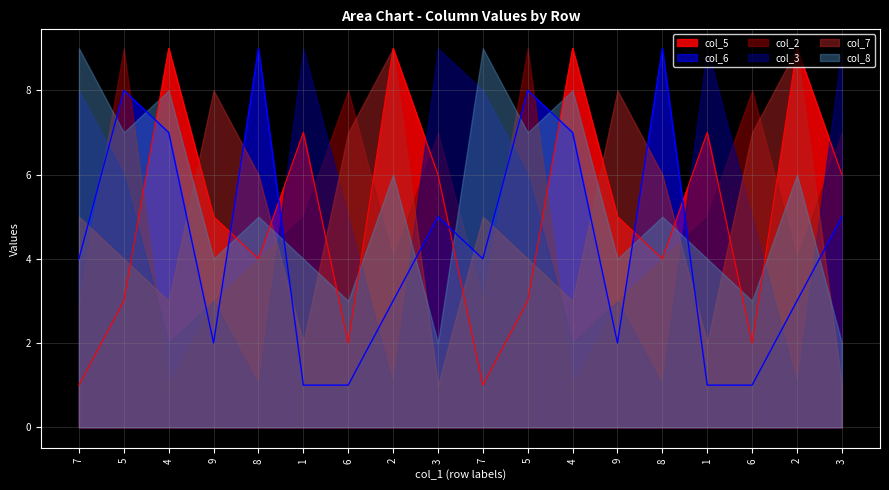

What is the sum of all col_2 values?

88